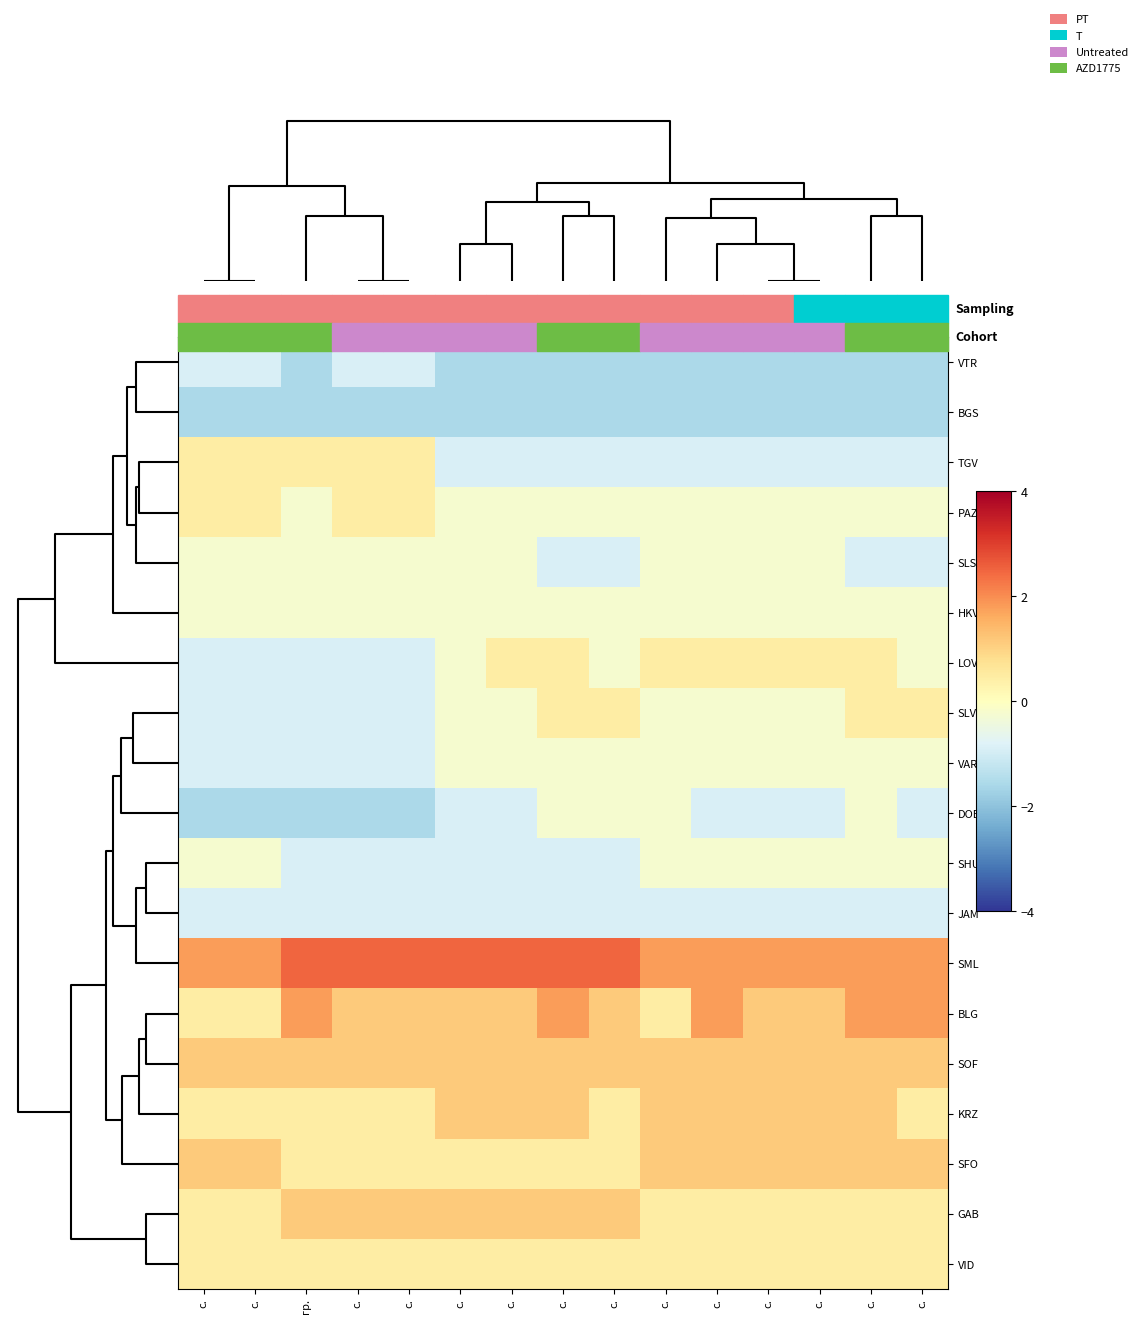

Which series has the largest total across all categories?

SML